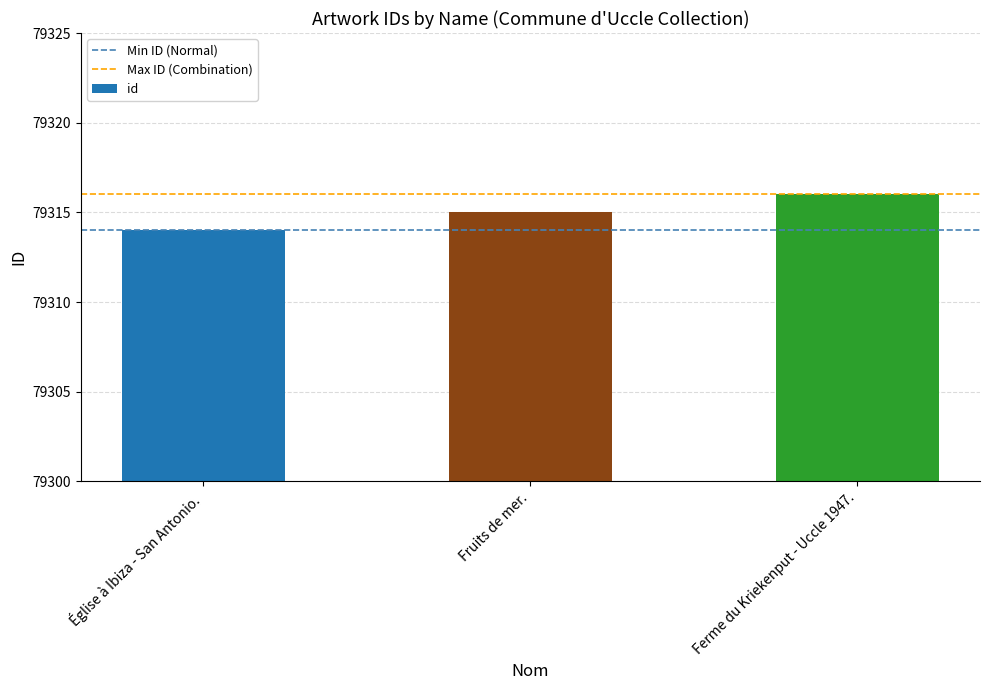

What is the value of the 1st bar from the left?

79314